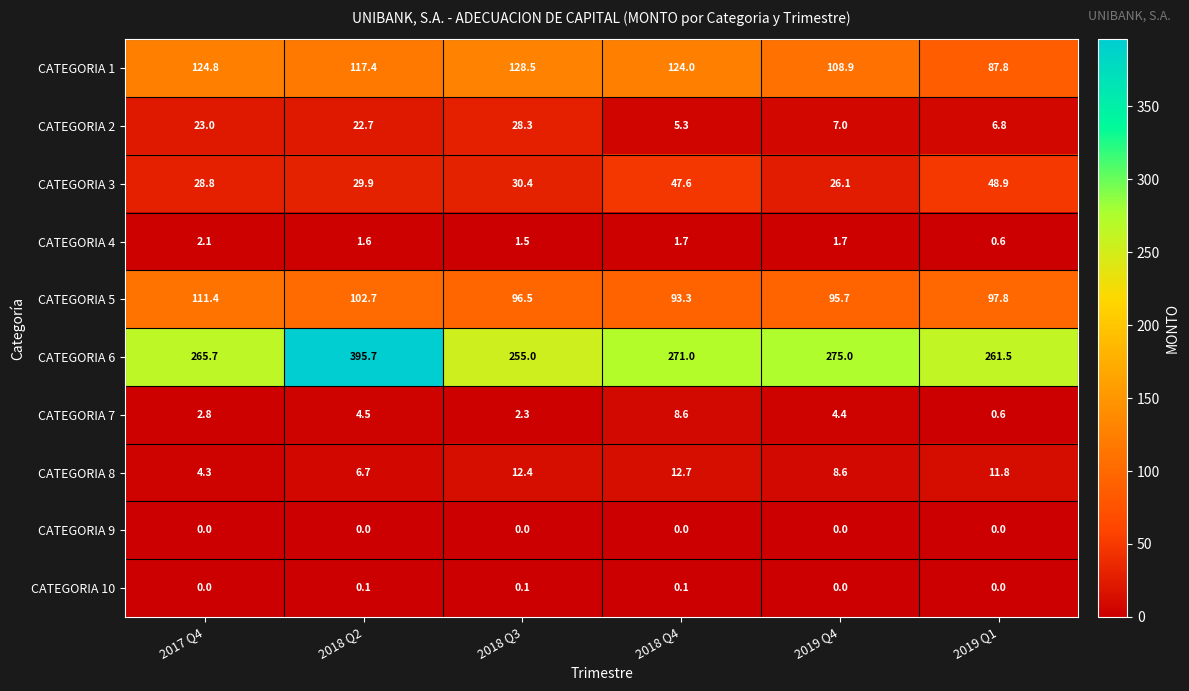

How many values in the CATEGORIA 6 series are below 271?

3